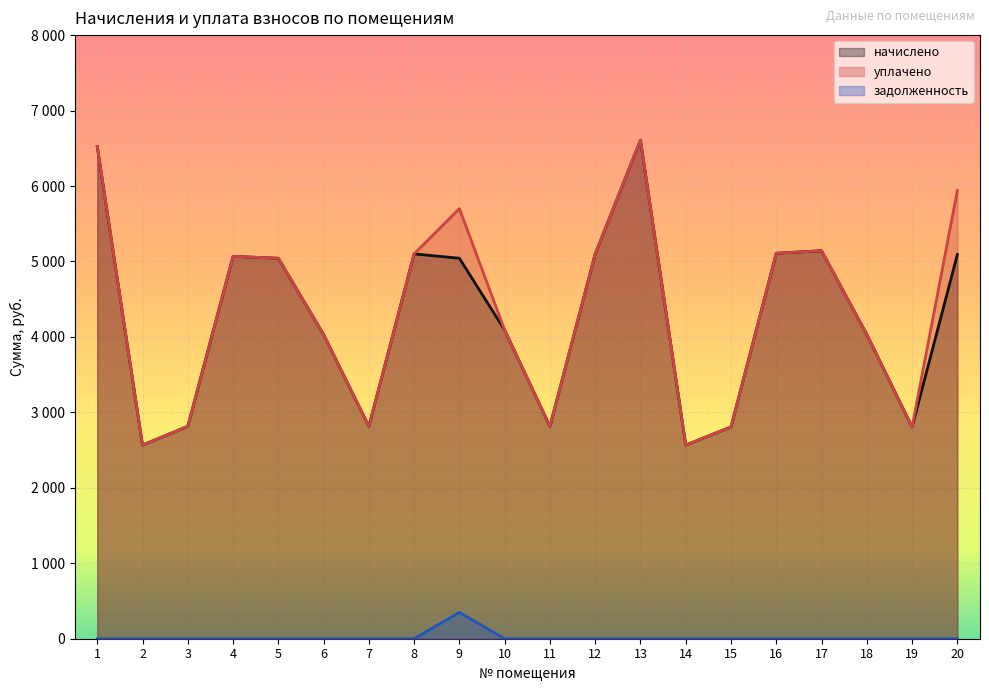

How many distinct data groups are displayed?

3